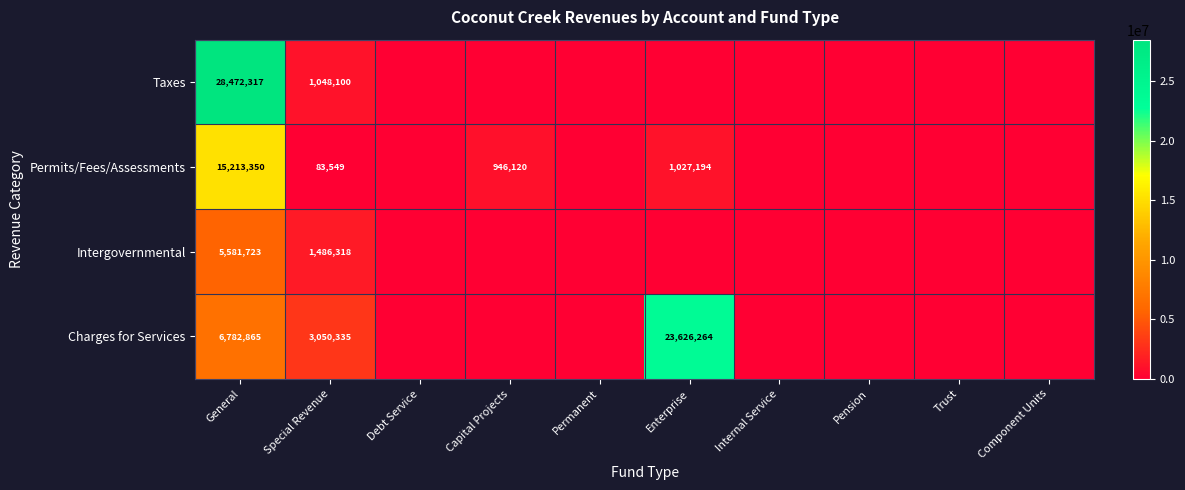

What is the difference between the Permits/Fees/Assessments values at Capital Projects and Enterprise?

81074